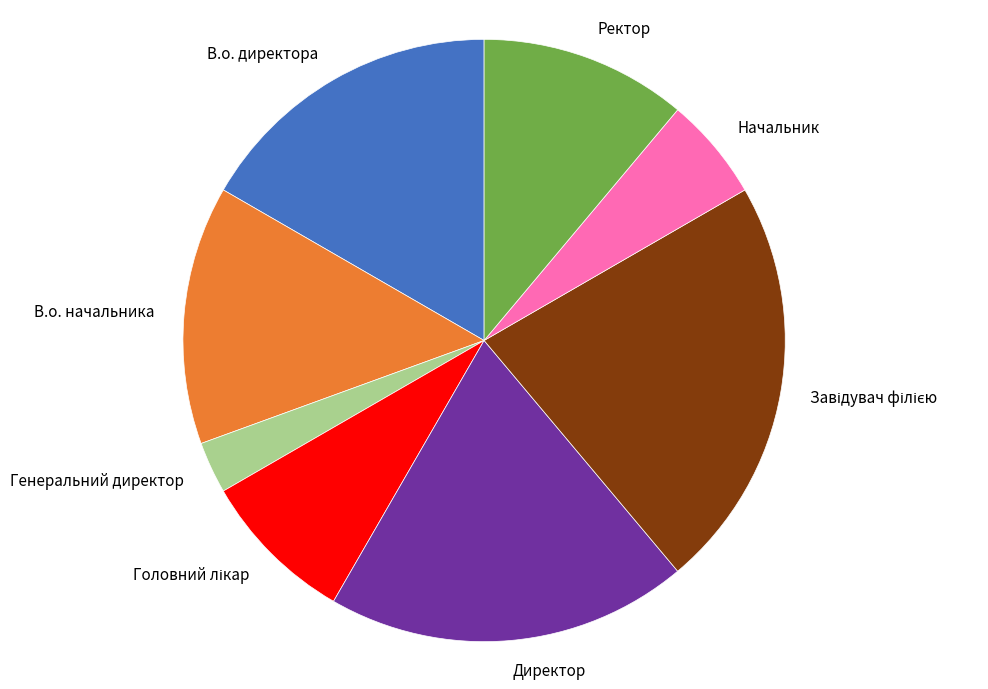

Which slice is the smallest?

Генеральний директор